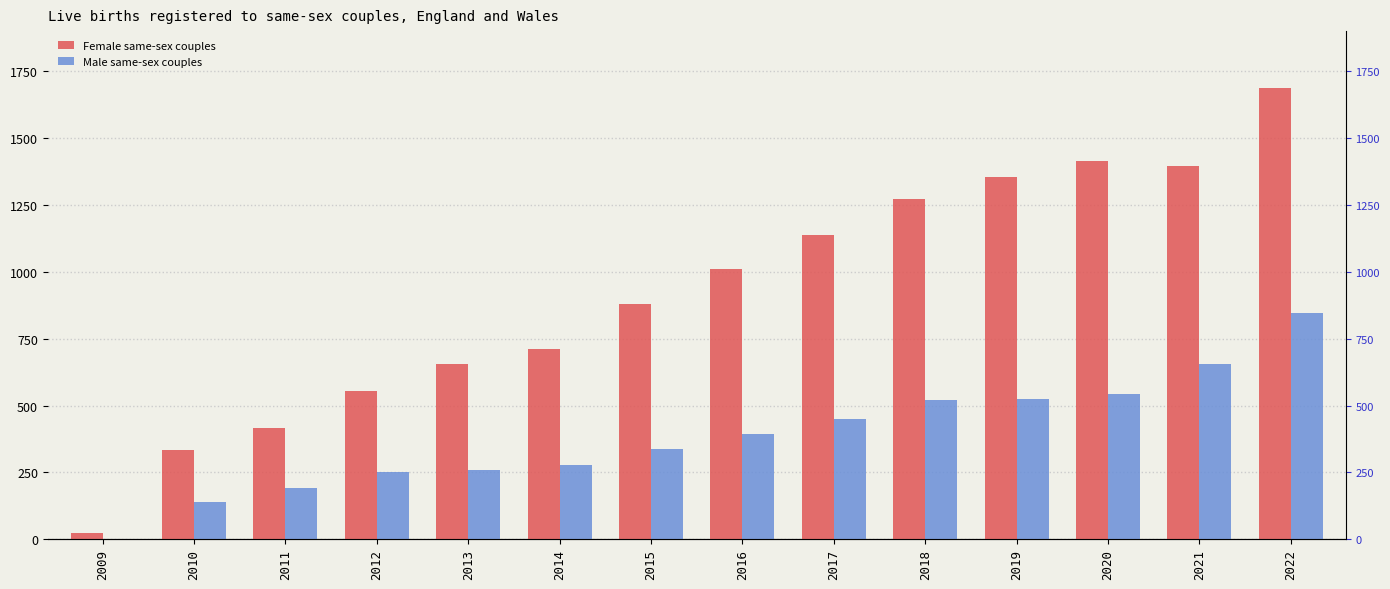

Reading right to left, list all the values displayed in this chart.

Female same-sex couples: 1686	1395	1414	1353	1271	1137	1011	881	712	655	556	417	335	22
Male same-sex couples: 847	654	545	523	520	450	393	339	277	259	252	191	140	2